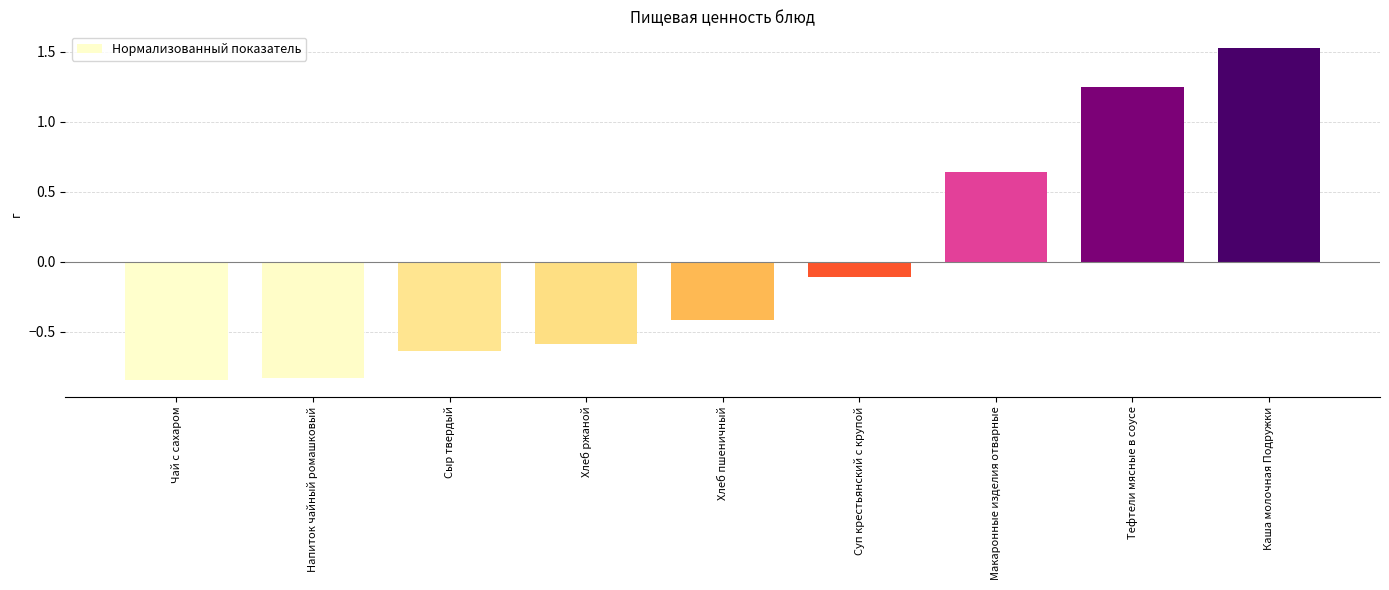

Count the number of data series in this chart.

1